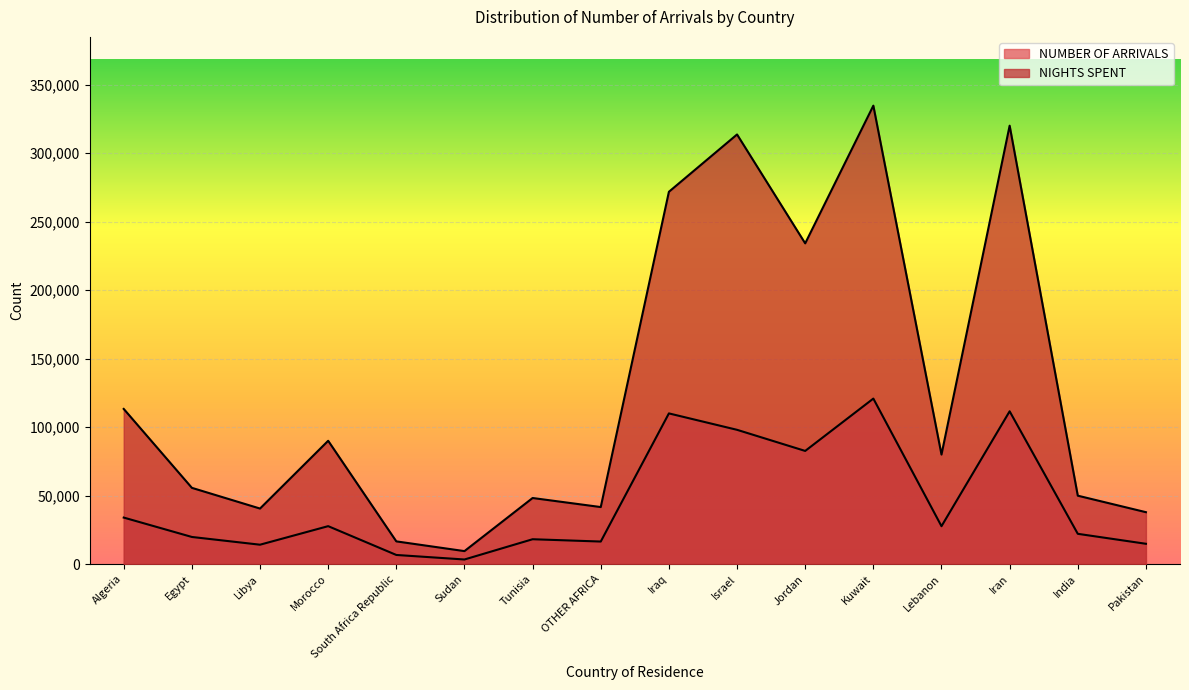

At how many categories does at least one series exceed 116412?

5